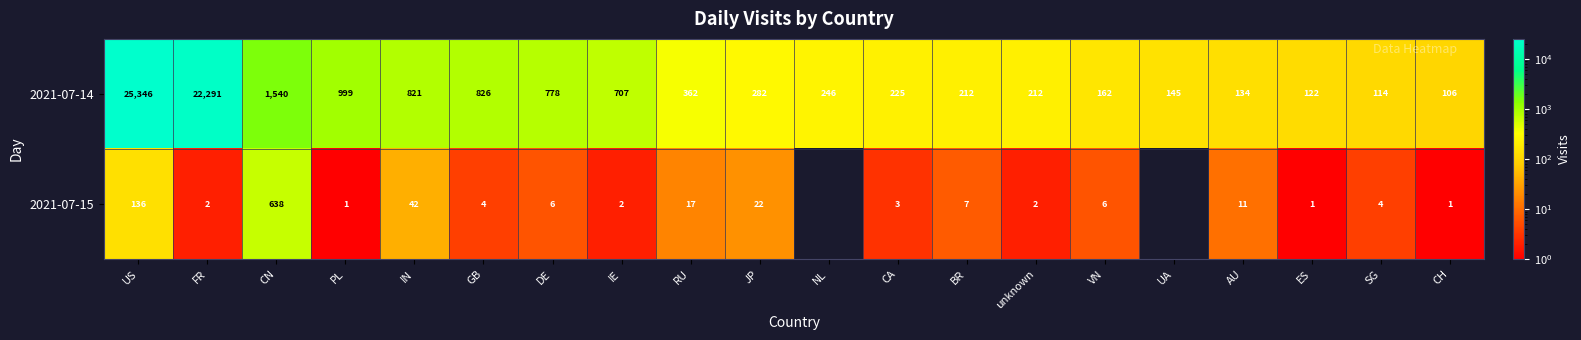

Rank the series at GB from highest to lowest value.

2021-07-14, 2021-07-15